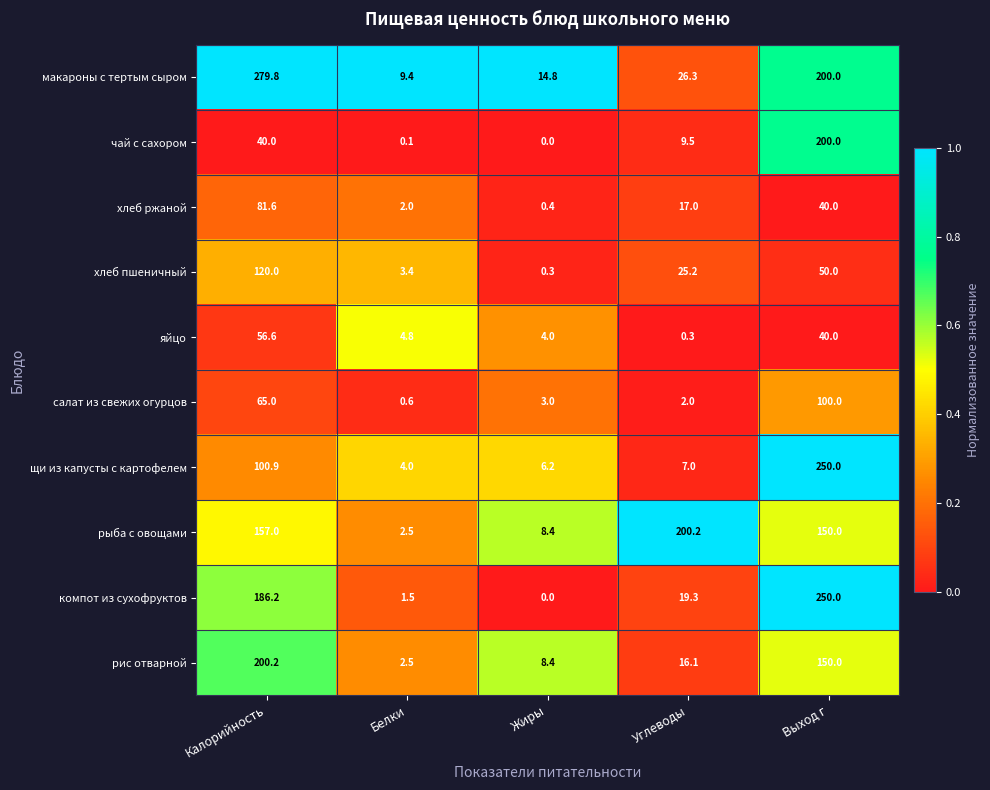

At which category does the chart reach its peak across all series?

Калорийность